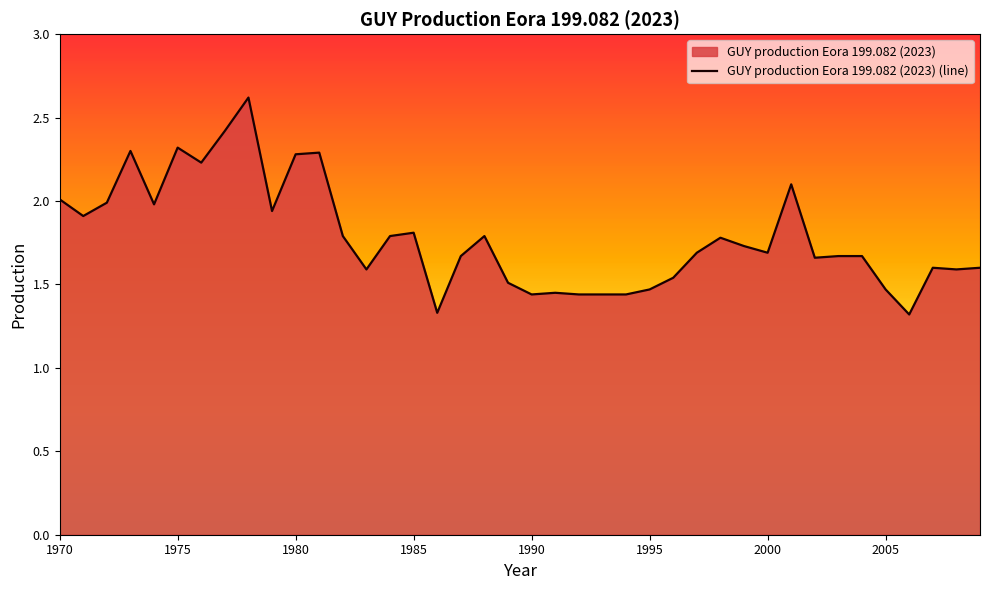

What is the greatest value displayed?

2.6